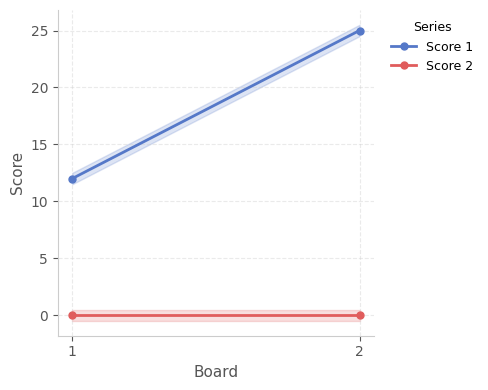

True or false: Score 1 has a value of 25 at 2.

True